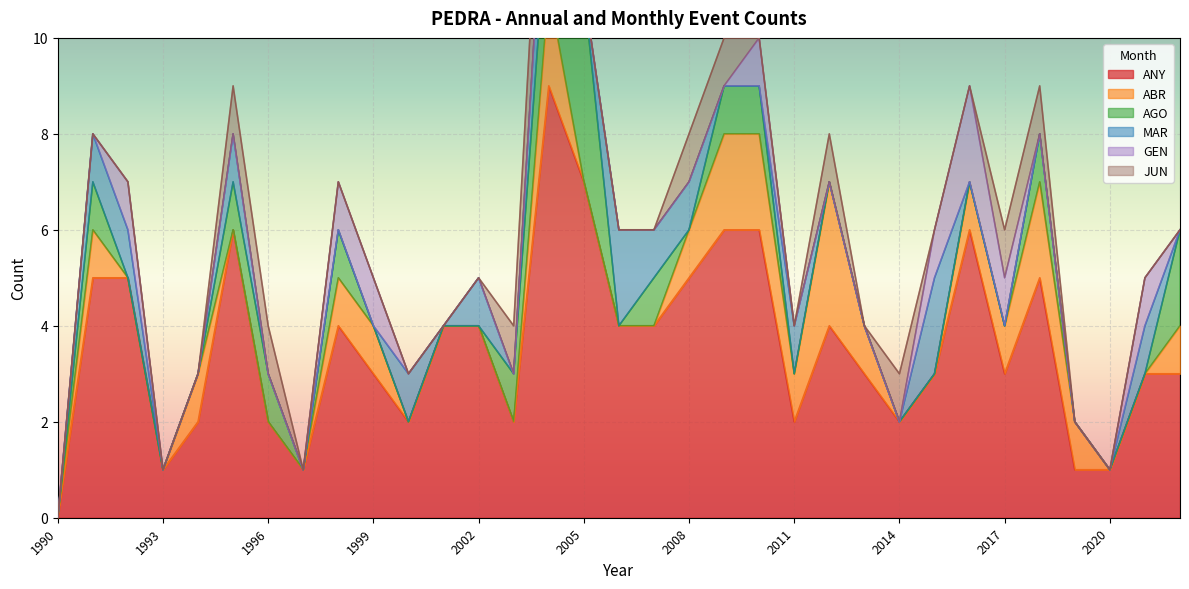

True or false: JUN and AGO intersect in this chart.

True